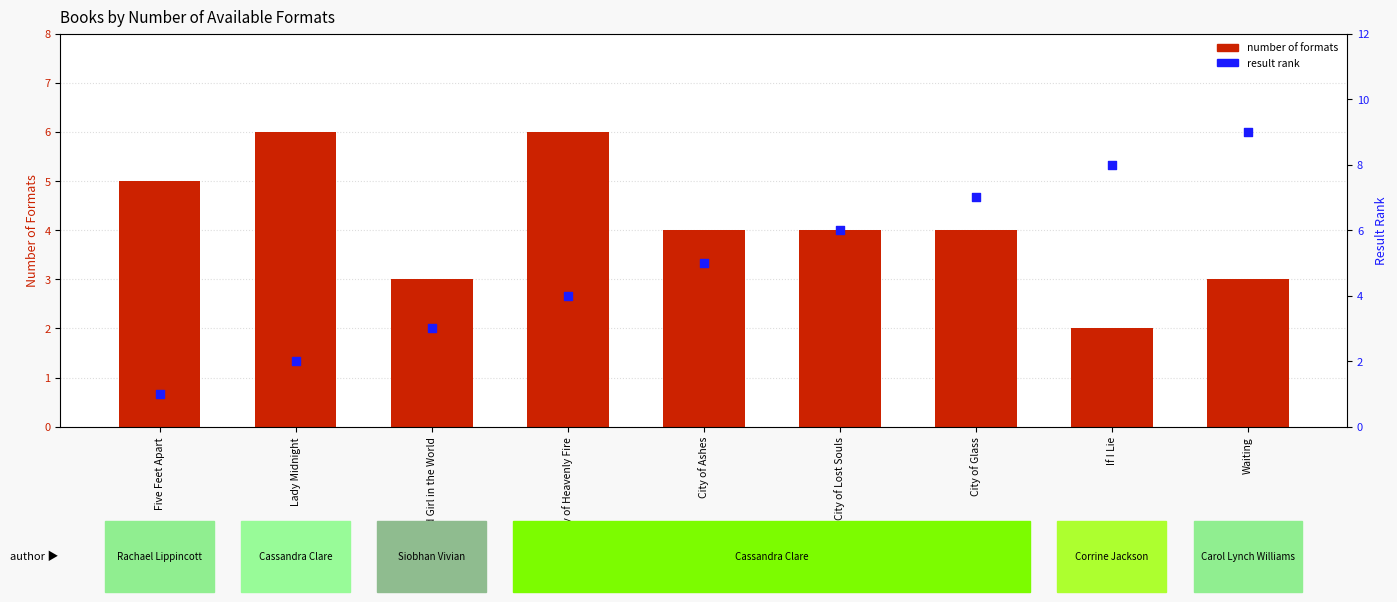

Is the value of number of formats at Last Boy and Girl in the World greater than the value of result rank at Waiting?

No